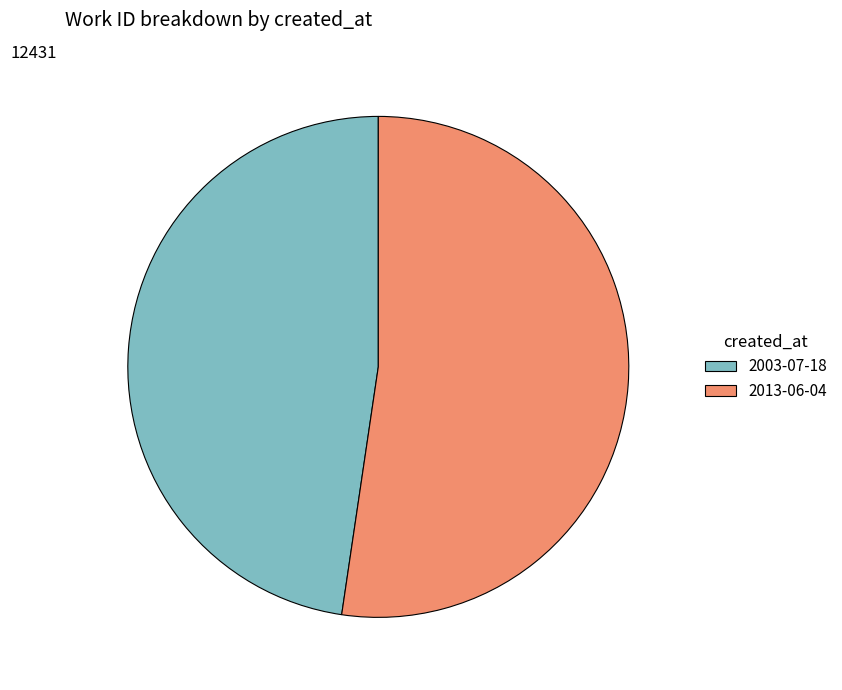

Does 2003-07-18 represent more than half of the total?

No